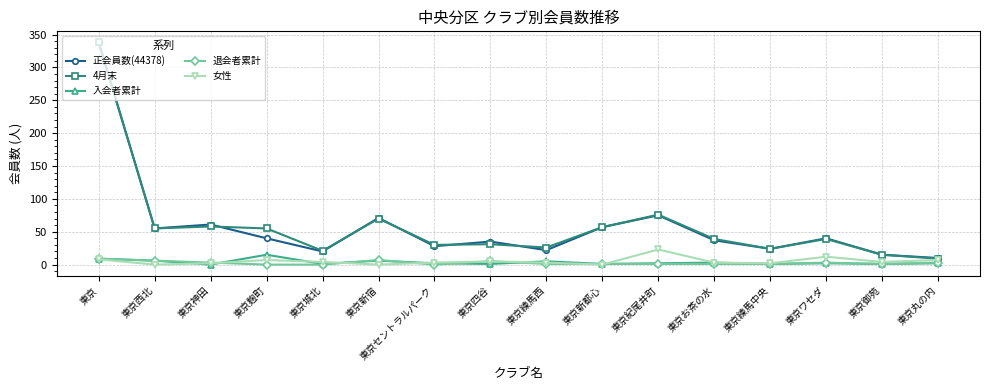

What is the difference between the highest and lowest values at 東京ワセダ?

38